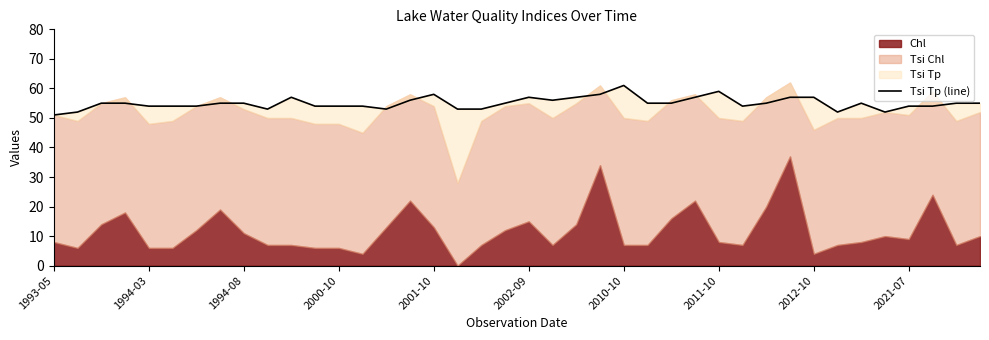

Where is the data nearest to the value 56?

15